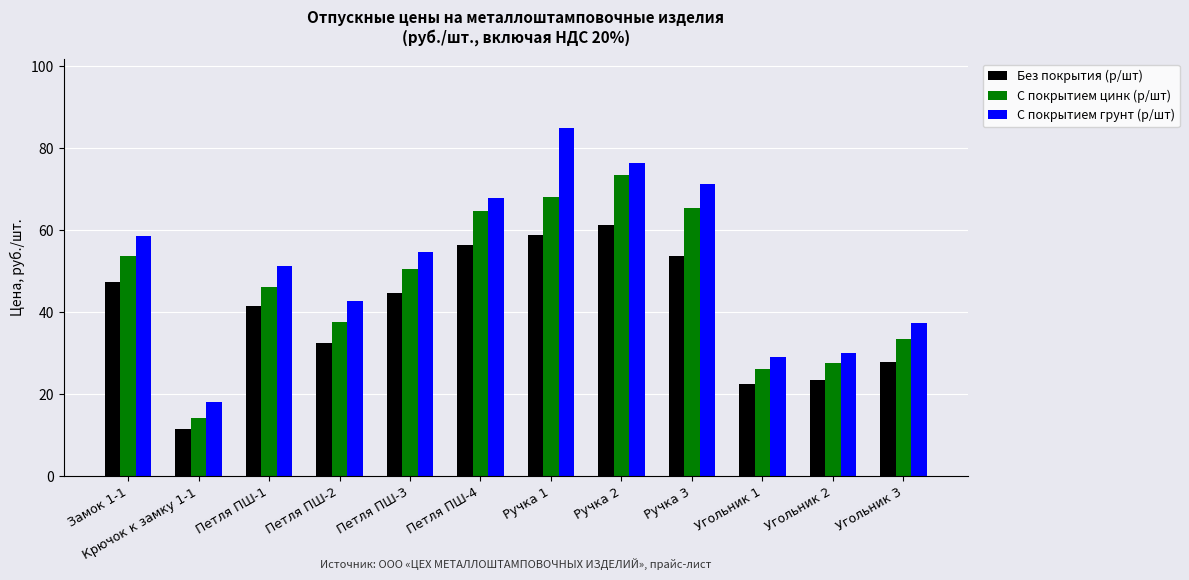

Is the value of С покрытием цинк (р/шт) at Крючок к замку 1-1 greater than the value of Без покрытия (р/шт) at Крючок к замку 1-1?

Yes